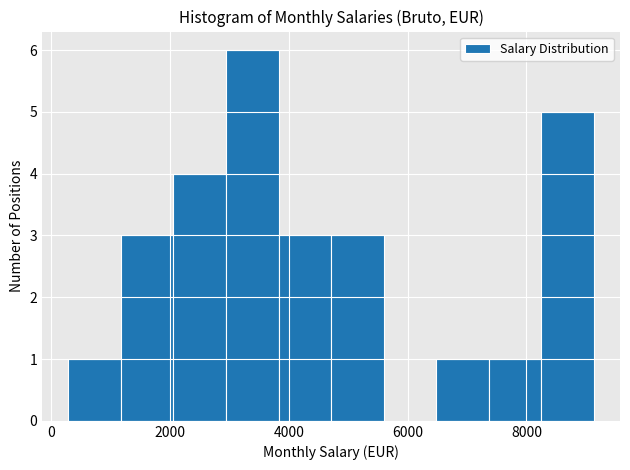

Over which range of the x-axis is the bar tallest?

3000 to 3800